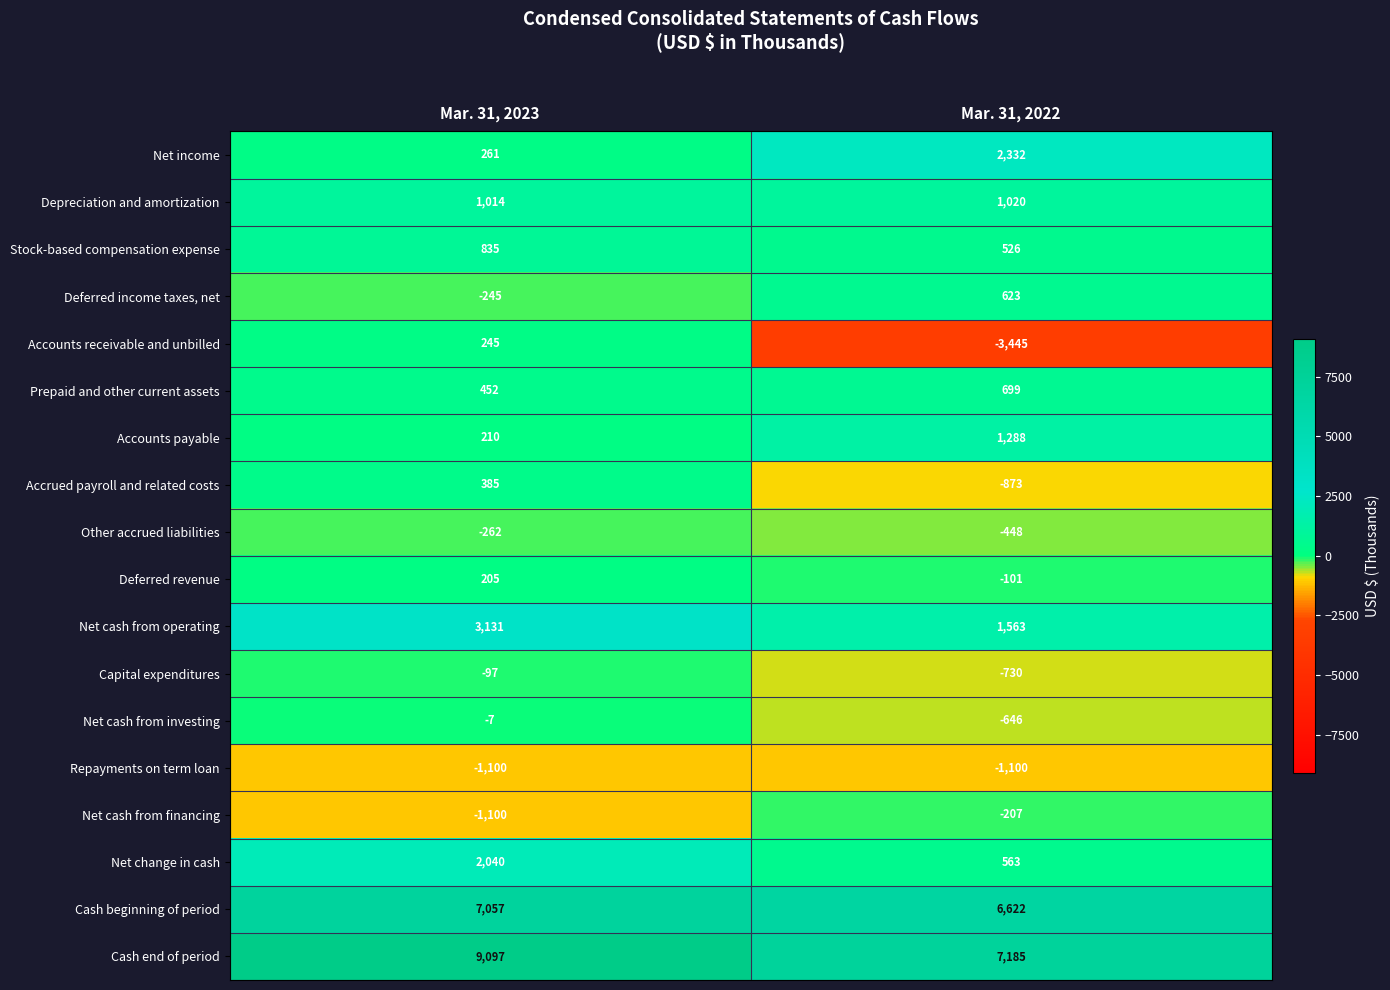

What is the total value across all series at Mar. 31, 2023?

22121